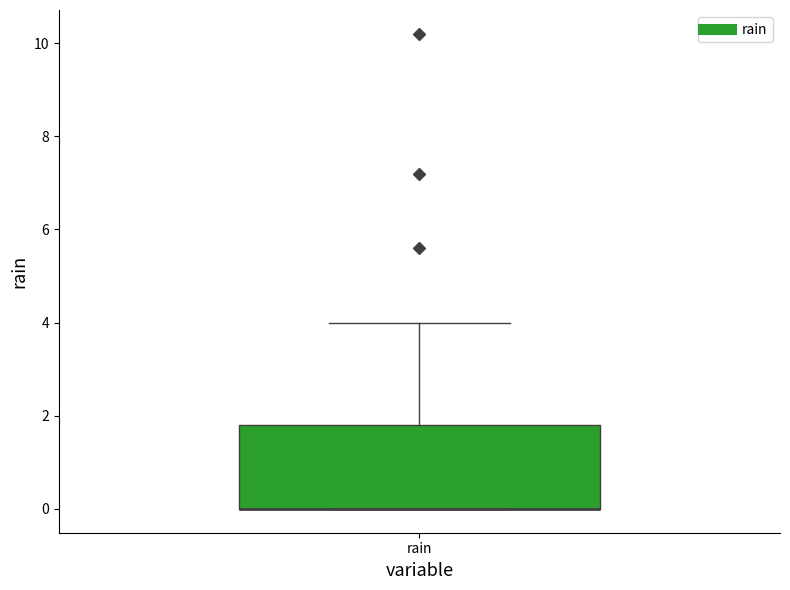

Where is the lower edge of the box for rain on the y-axis? The values are not printed on the chart, so give them approximately, as read against the axis.

0.0